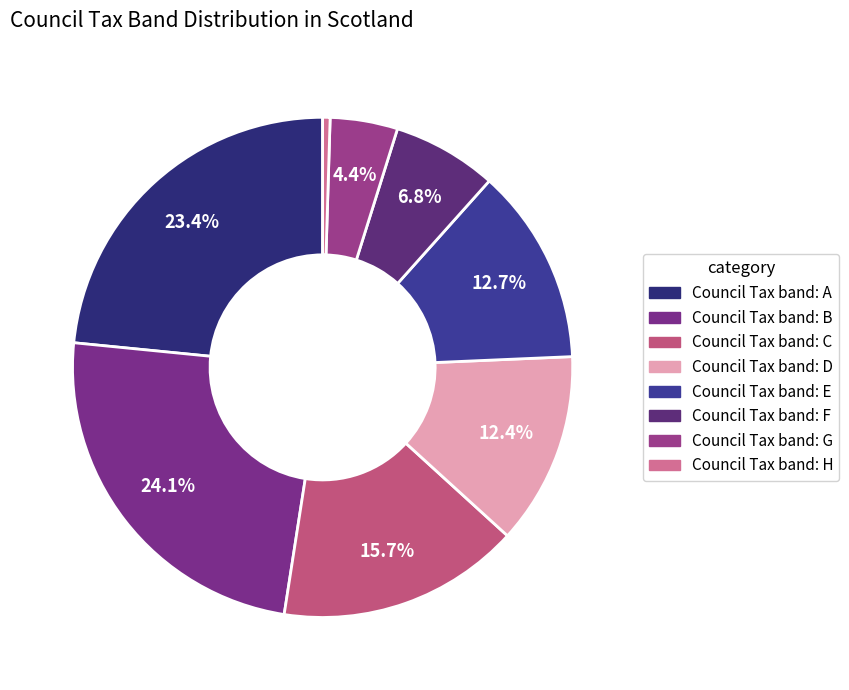

Do Council Tax band: F and Council Tax band: D together represent more than half of the pie?

No